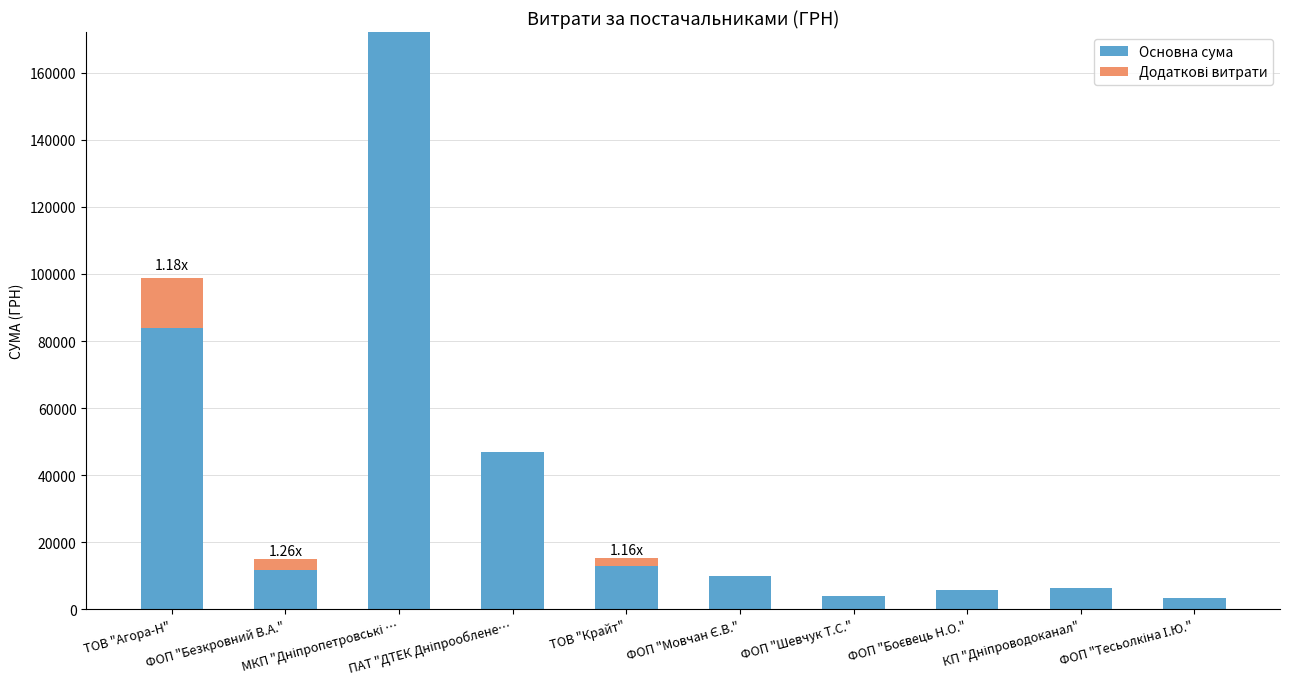

What is the sum of all Основна сума values?

357254.6